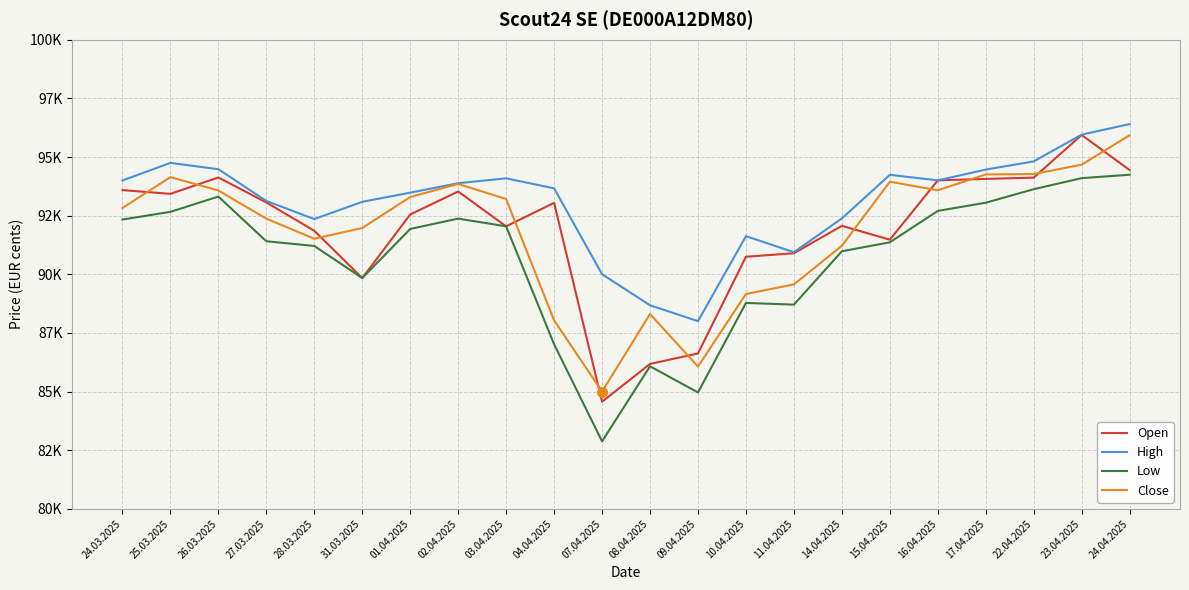

What is the label of the 11th point from the left?

07.04.2025